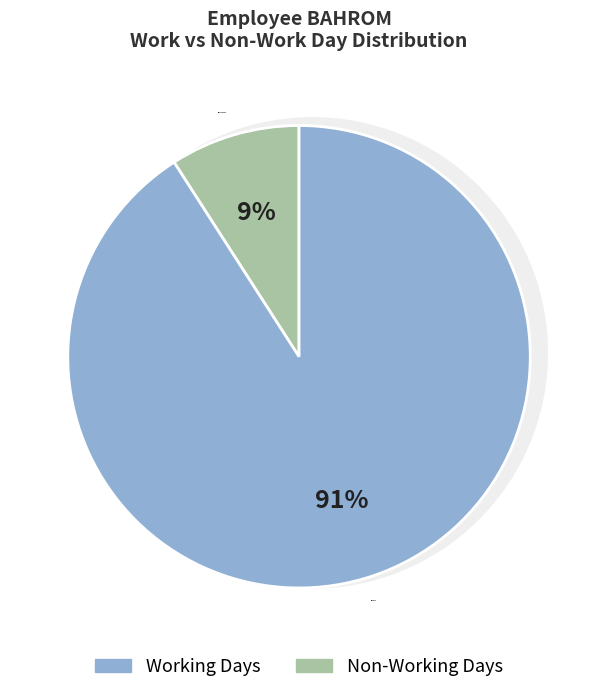

Is the sum of Non-Working and Working greater than half?

Yes